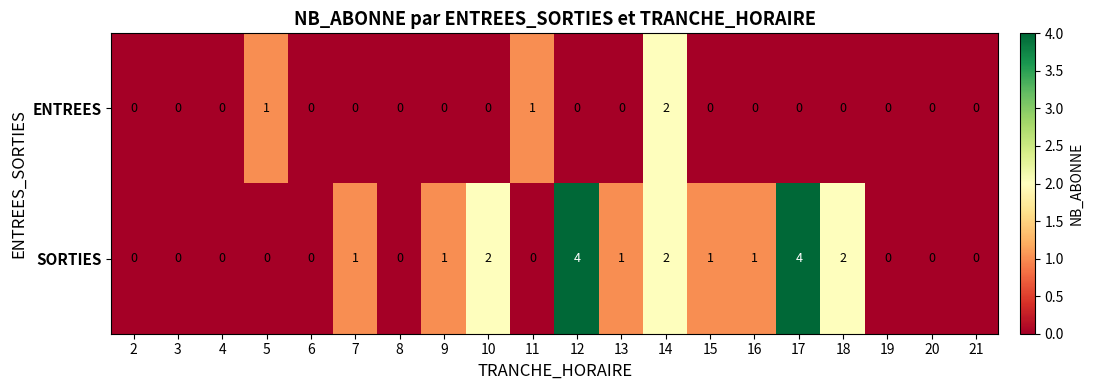

What is the difference between the maximum and minimum values in the SORTIES series?

4